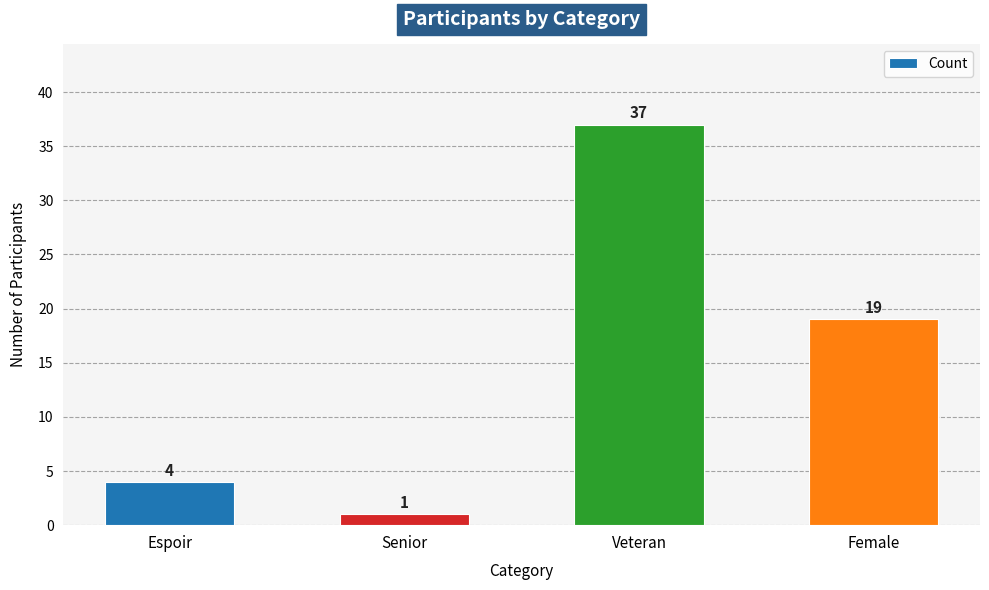

Reading right to left, transcribe all the data shown in this chart.

Female=19	Veteran=37	Senior=1	Espoir=4